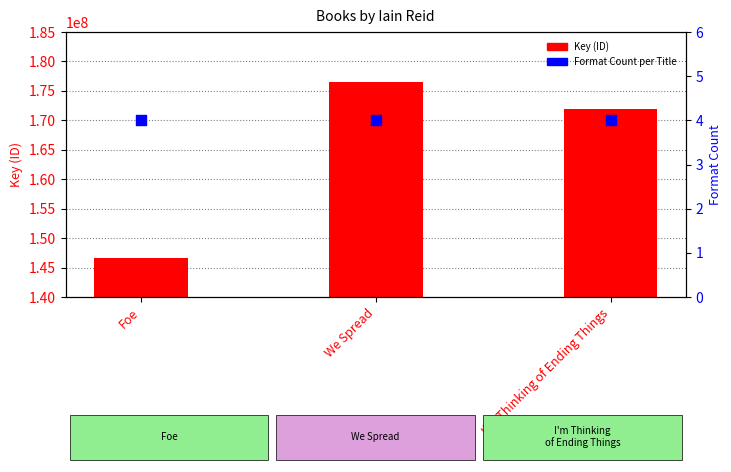

What are all the series names shown in the legend?

Key (ID), Format Count